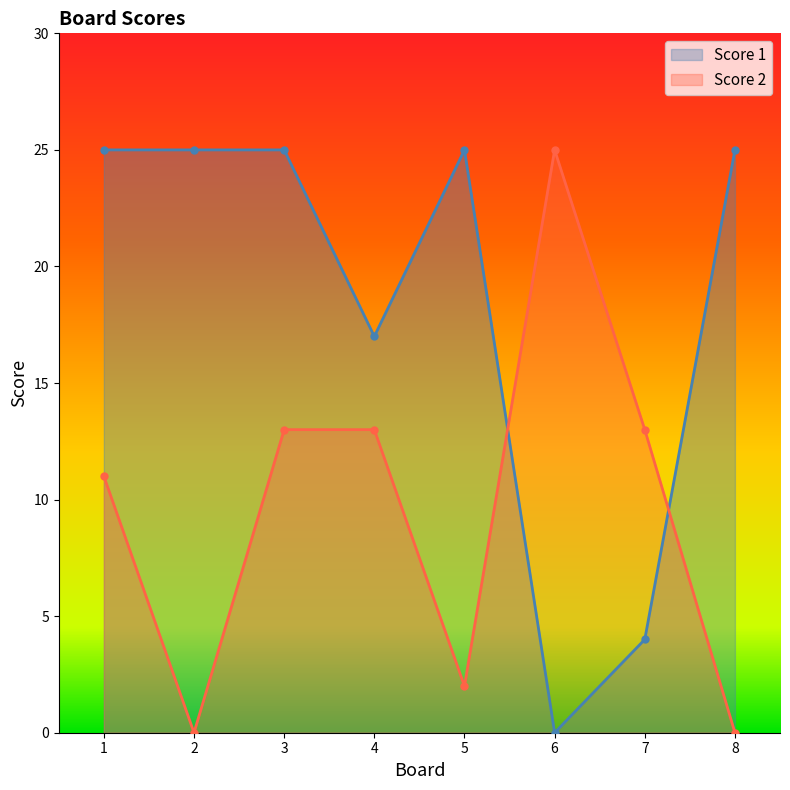

What are all the series names shown in the legend?

Score 1, Score 2